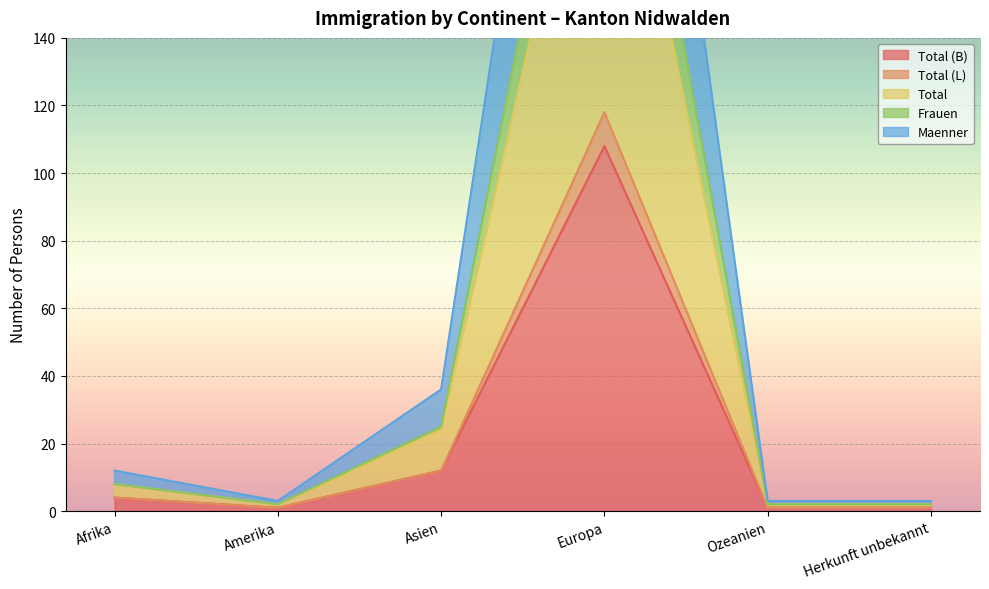

At which label is Total (B) closest to 54?

Asien